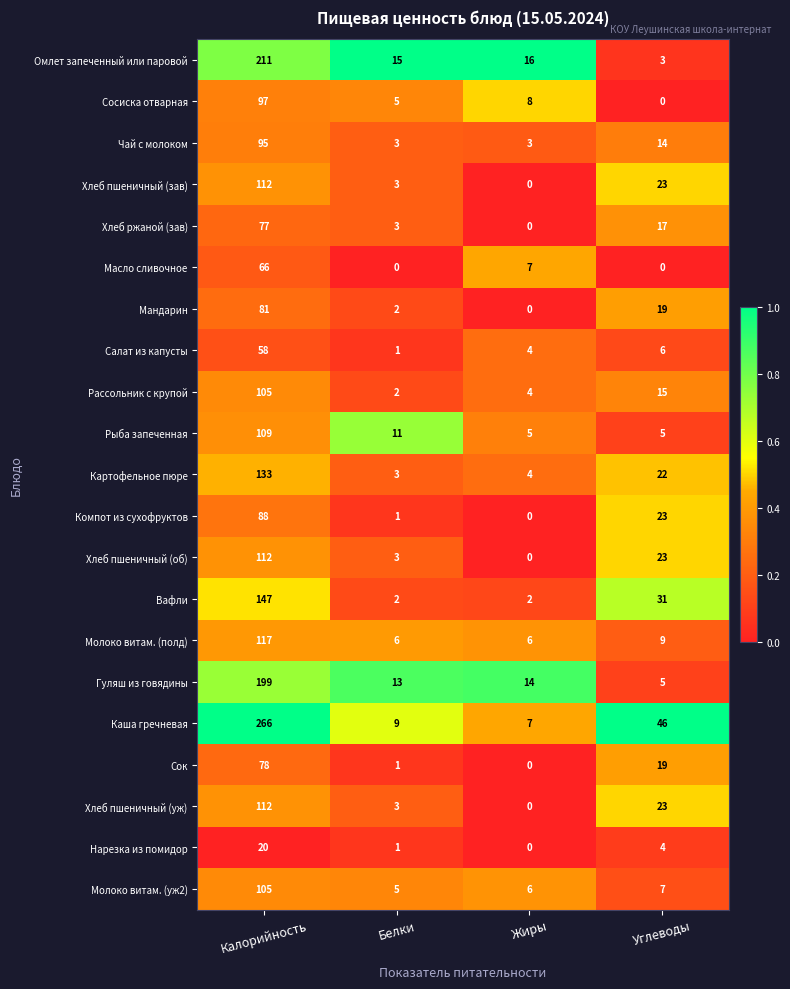

What is the sum of the Хлеб ржаной (зав) values at Углеводы and Белки?

20